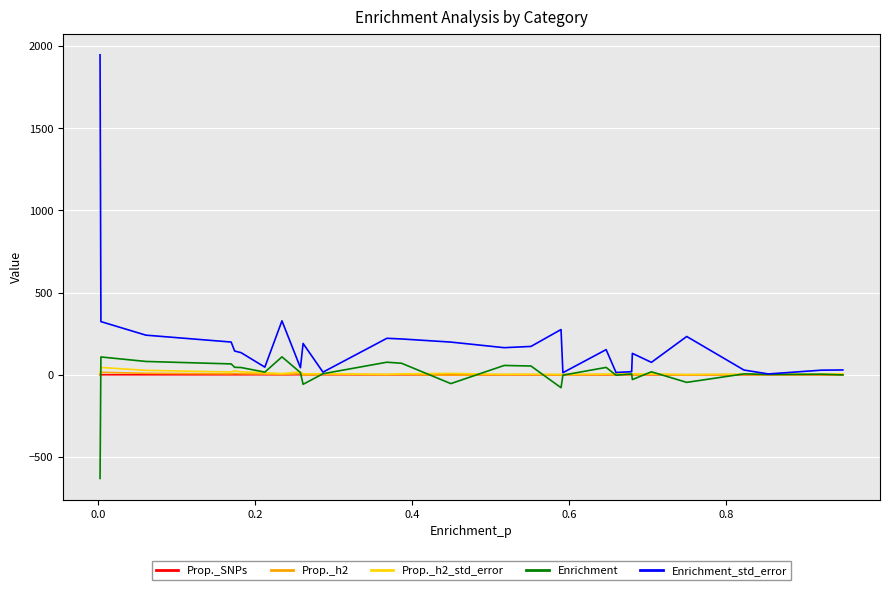

Which series has the largest range (max minus min)?

Enrichment_std_error